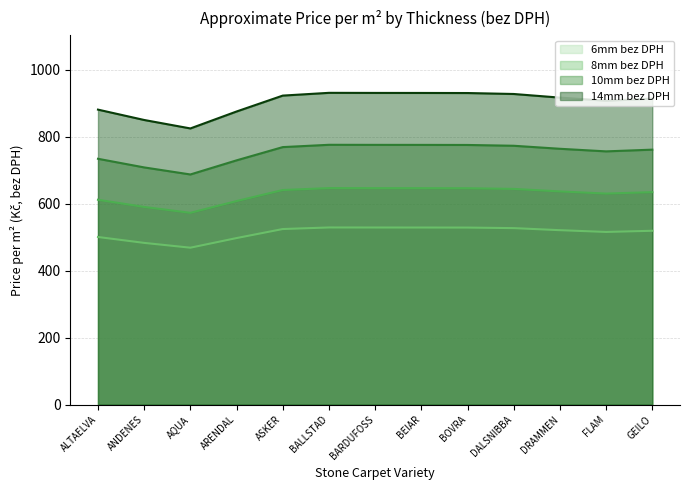

Which series has the widest spread of values?

14mm bez DPH